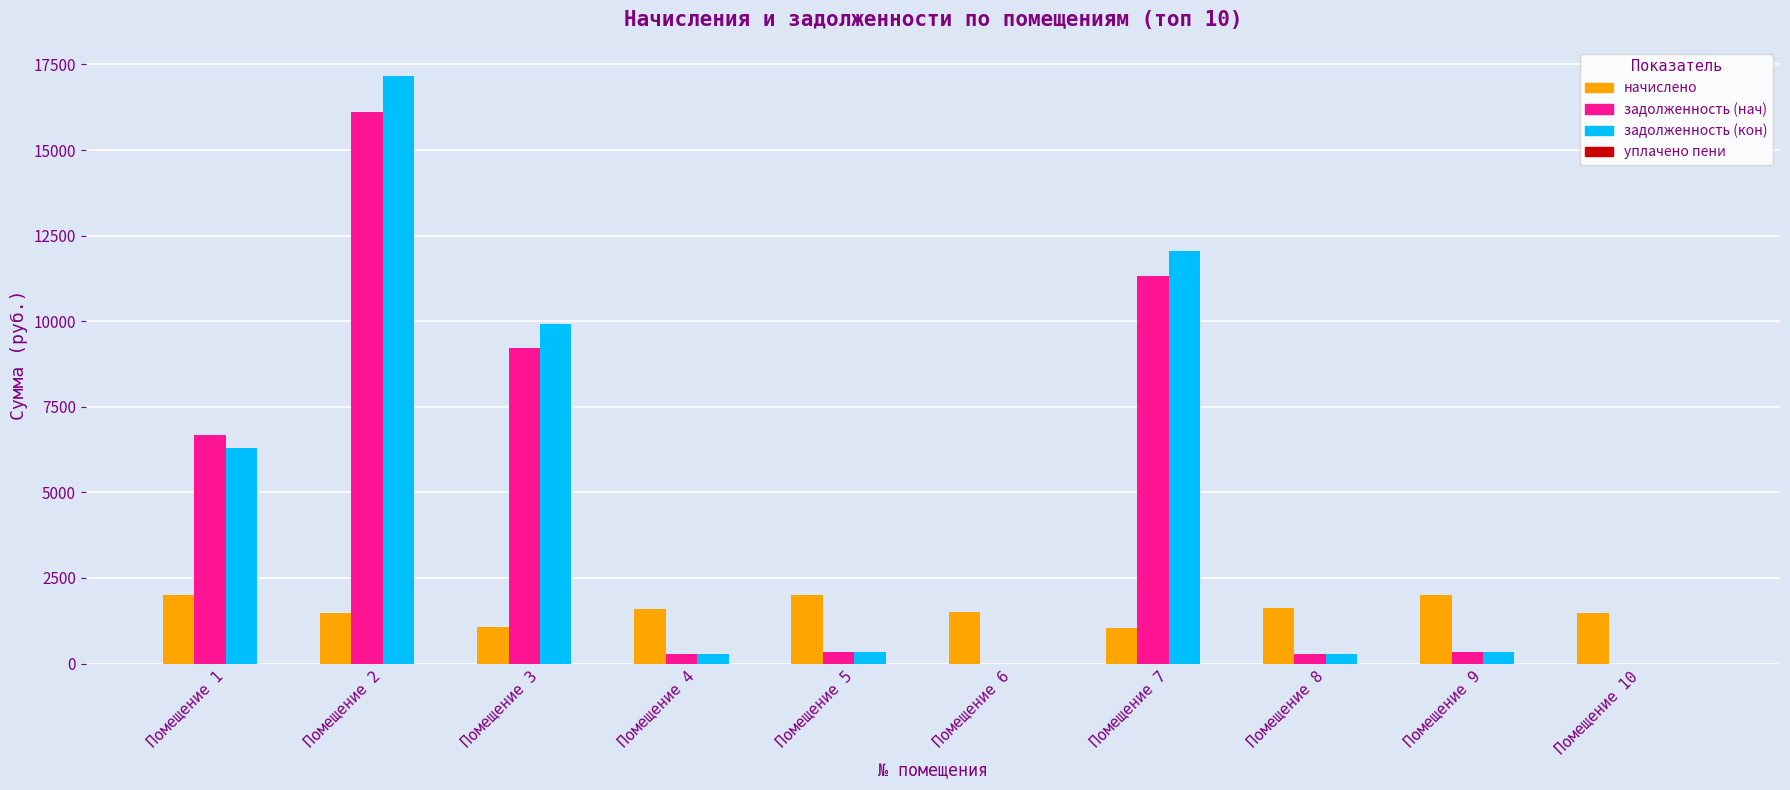

Is it true that начислено equals 319.7 at Помещение 6?

False